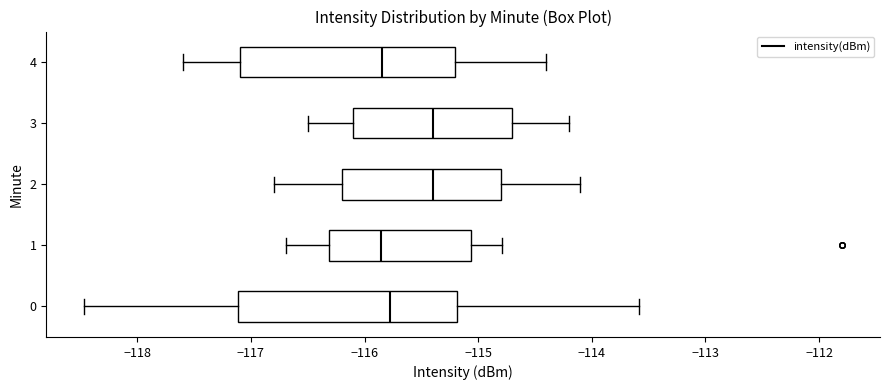

Reading bottom to top, read every box against the x-axis: the position of its median line, the range the box covers, and the ends of its whiskers. The values are not printed on the chart, so give them approximately, as read against the axis.

0: median -115.8, box -117.1 to -115.2, whiskers -118.5 to -113.6
1: median -115.9, box -116.3 to -115.1, whiskers -116.7 to -114.8
2: median -115.4, box -116.2 to -114.8, whiskers -116.8 to -114.1
3: median -115.4, box -116.1 to -114.7, whiskers -116.5 to -114.2
4: median -115.8, box -117.1 to -115.2, whiskers -117.6 to -114.4